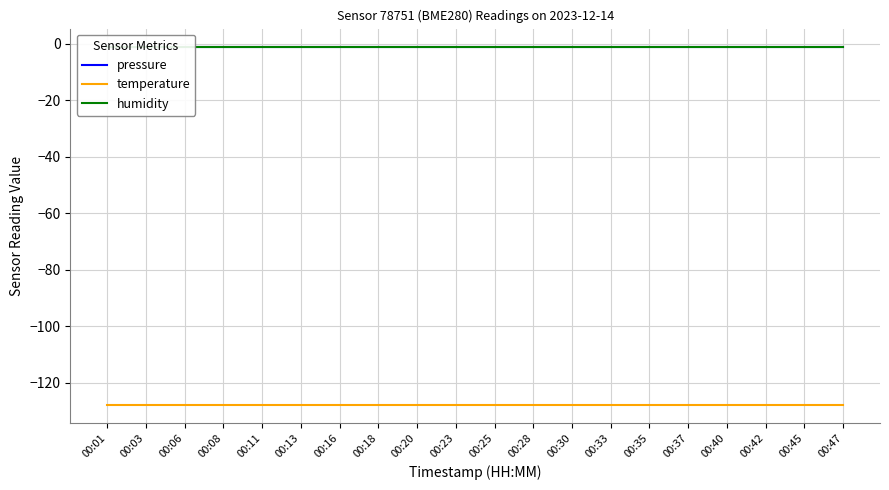

Rank the series at 00:03 from highest to lowest value.

pressure, humidity, temperature